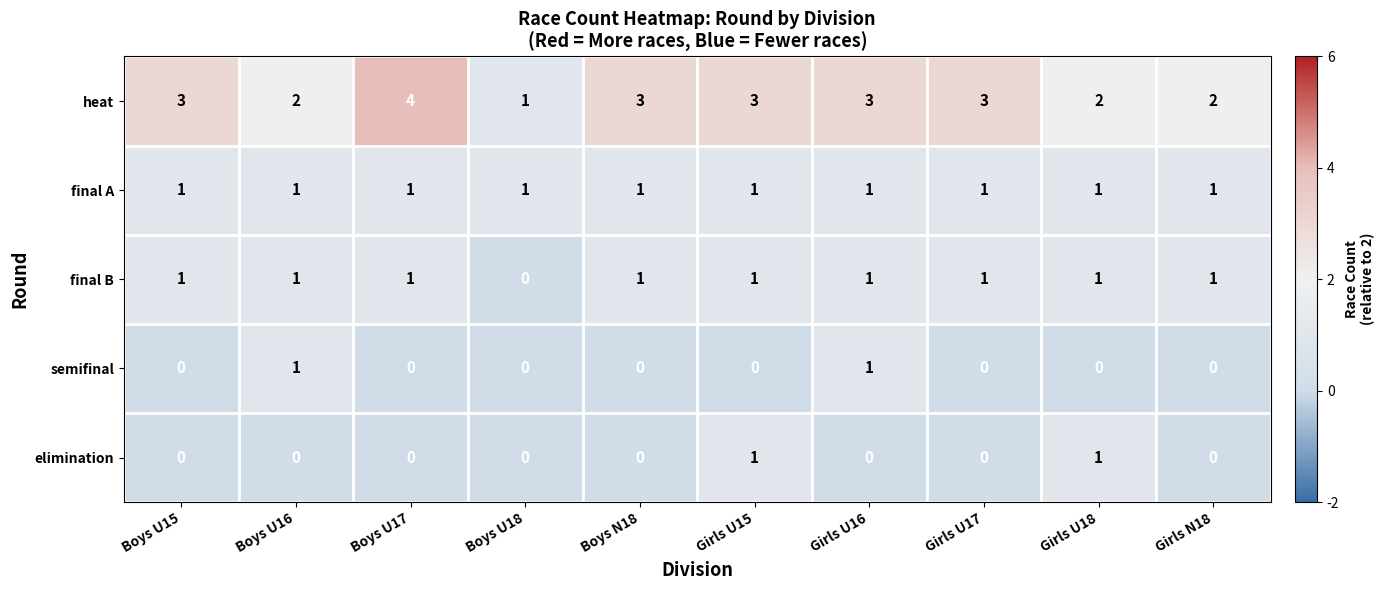

What is the sum of the heat values at Boys U16 and Boys U15?

5